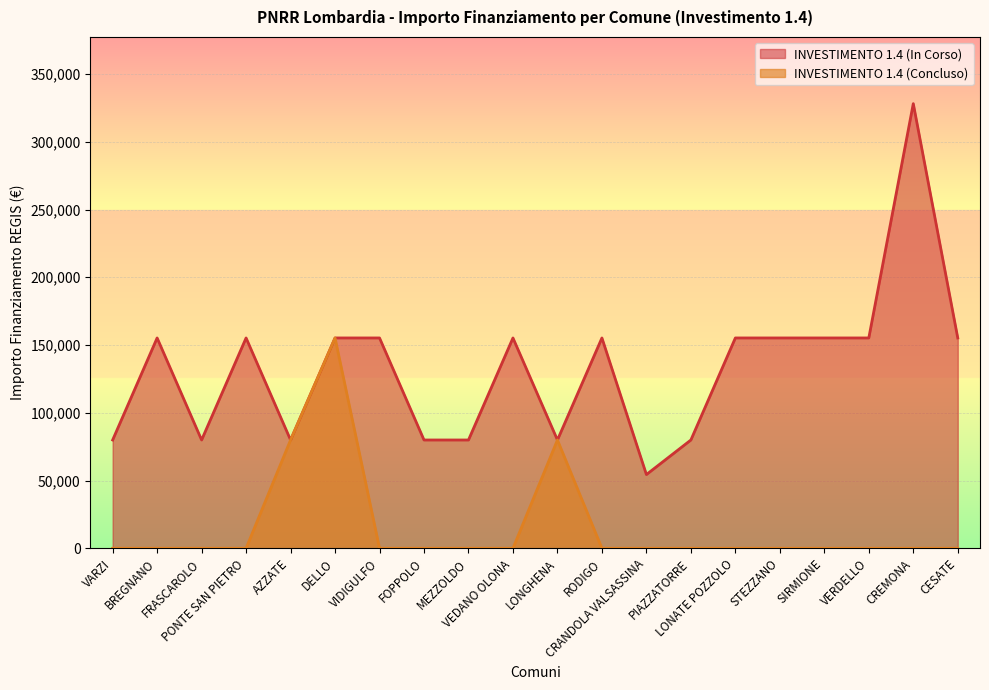

True or false: INVESTIMENTO 1.4 and INVESTIMENTO 1.4 (Concluso) intersect in this chart.

False